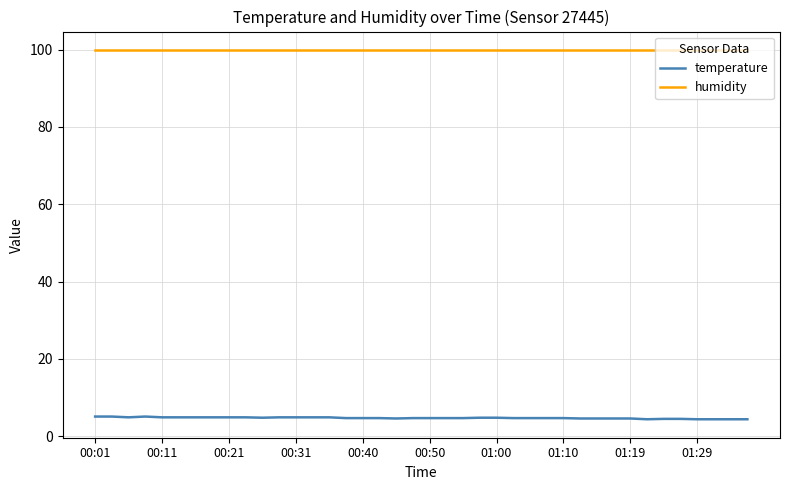

True or false: humidity and temperature intersect in this chart.

False